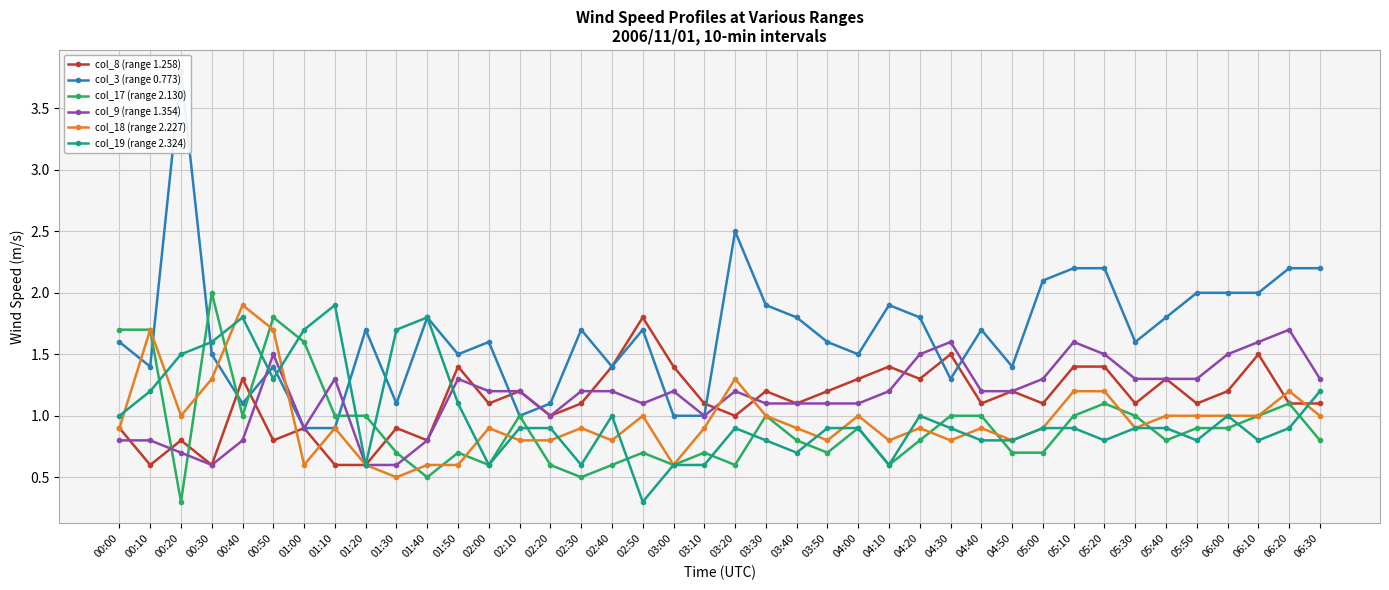

What is the total value across all series at 00:30?

7.6